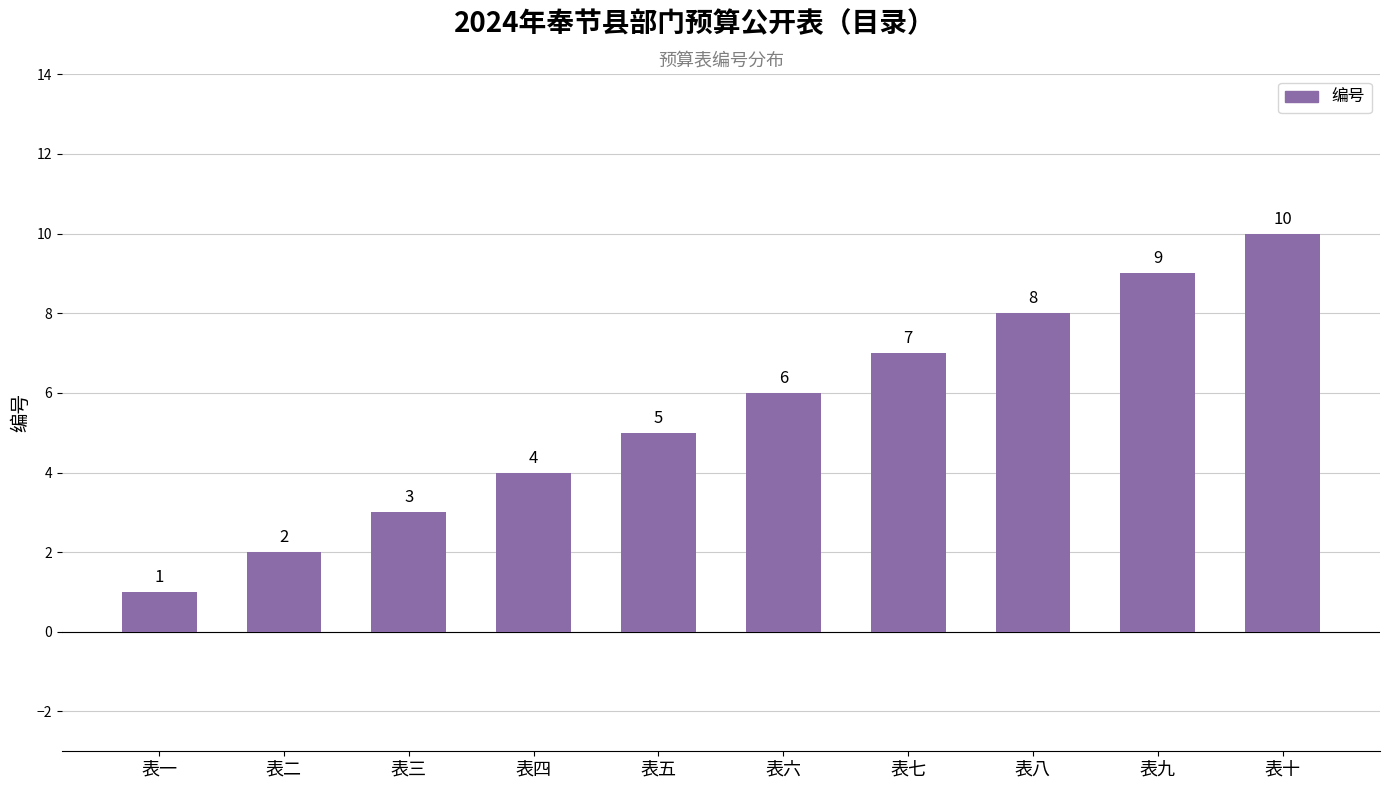

List the labels in order of value, largest first.

表十, 表九, 表八, 表七, 表六, 表五, 表四, 表三, 表二, 表一